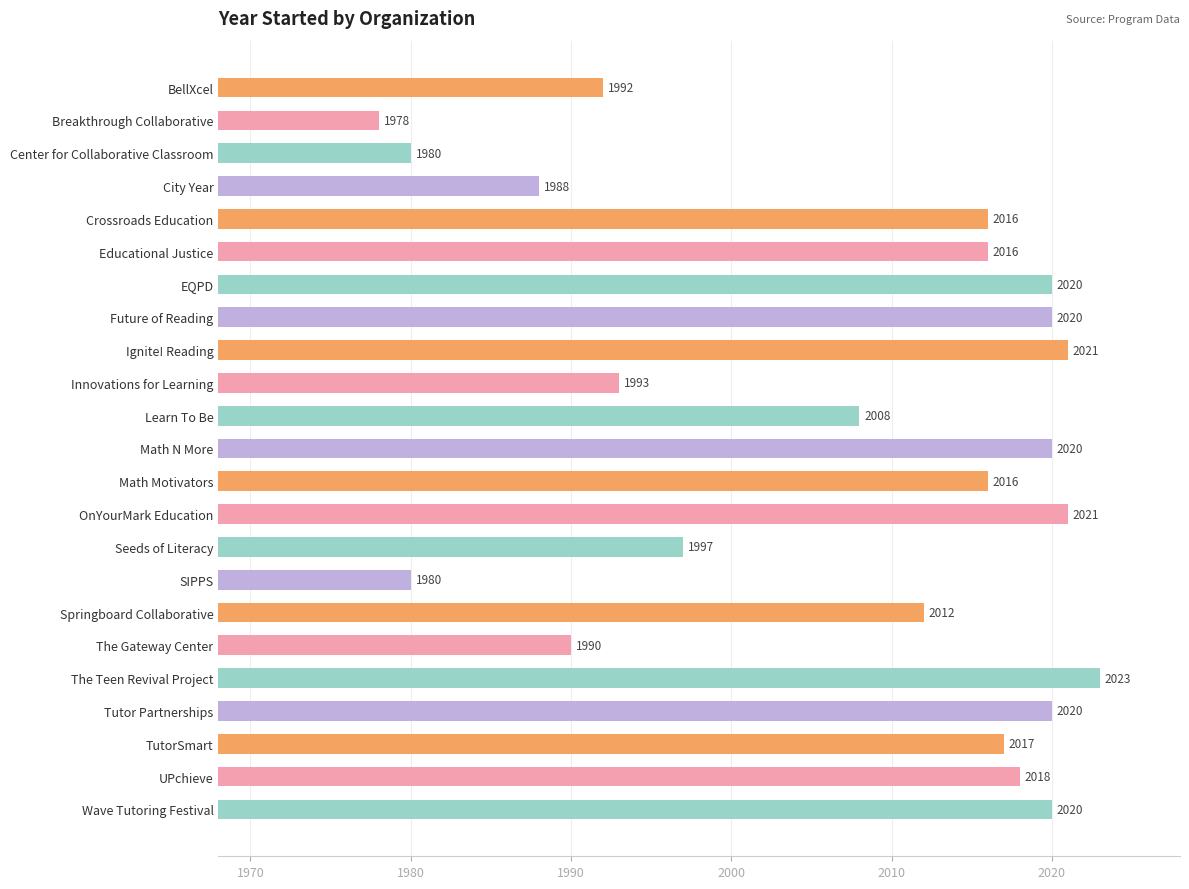

What is the difference between the maximum and minimum values?

45